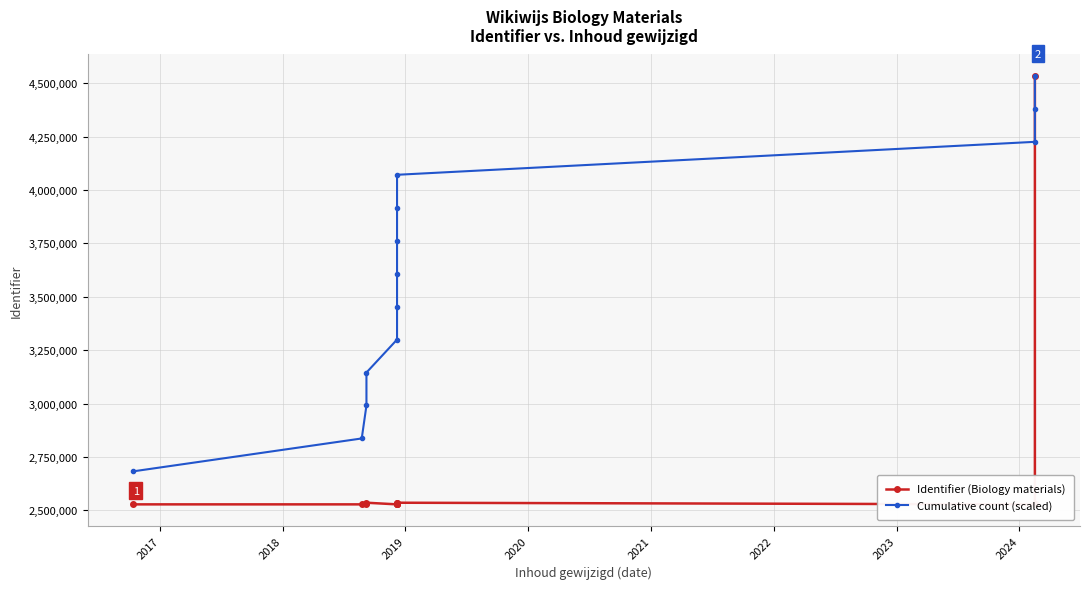

Rank the series by their maximum value, from highest to lowest.

Identifier (Biology materials), Cumulative count (scaled)